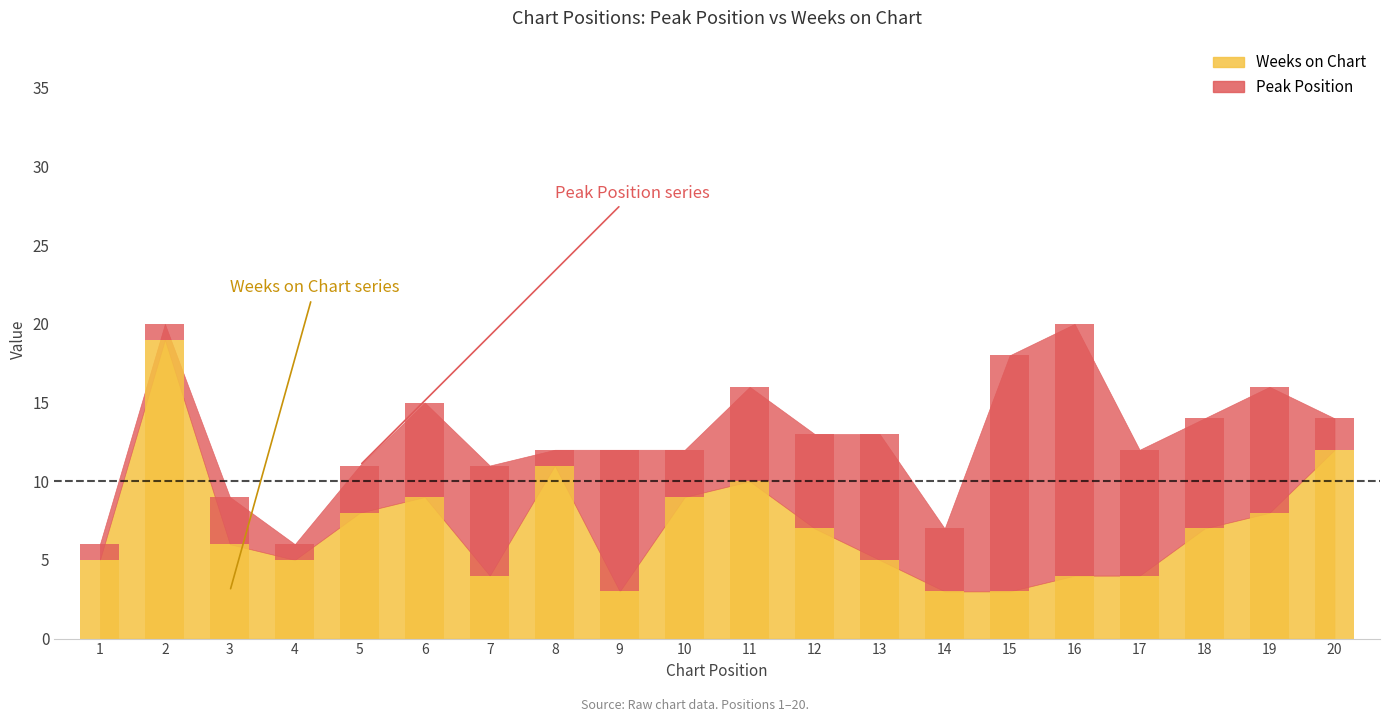

At which label is Peak Position closest to 8?

13